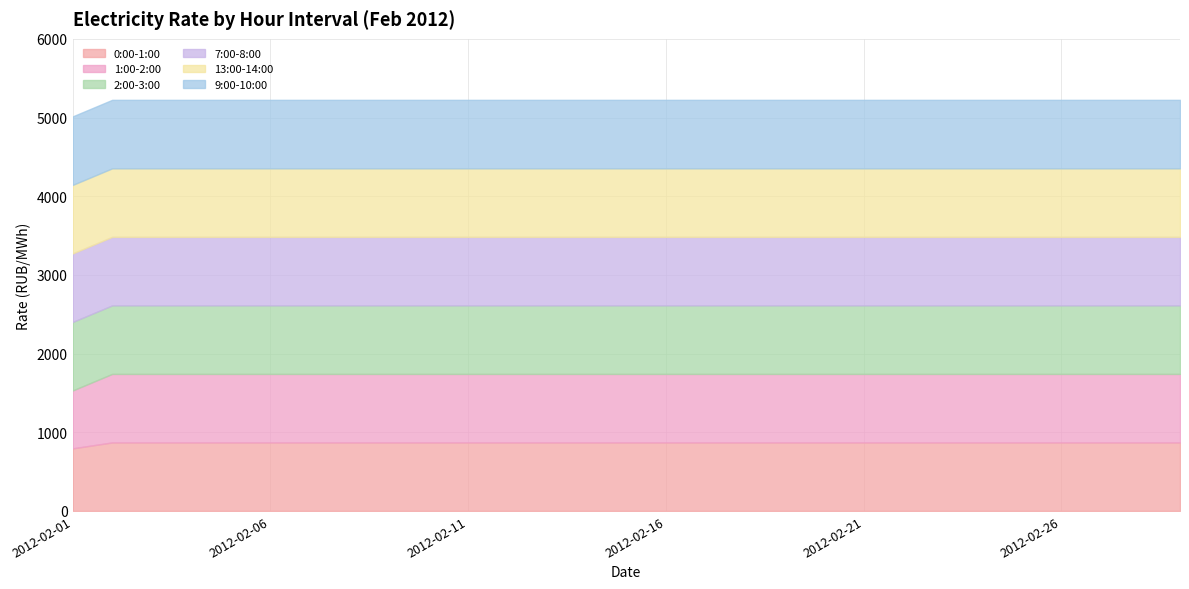

True or false: 7:00-8:00 and 2:00-3:00 intersect in this chart.

False